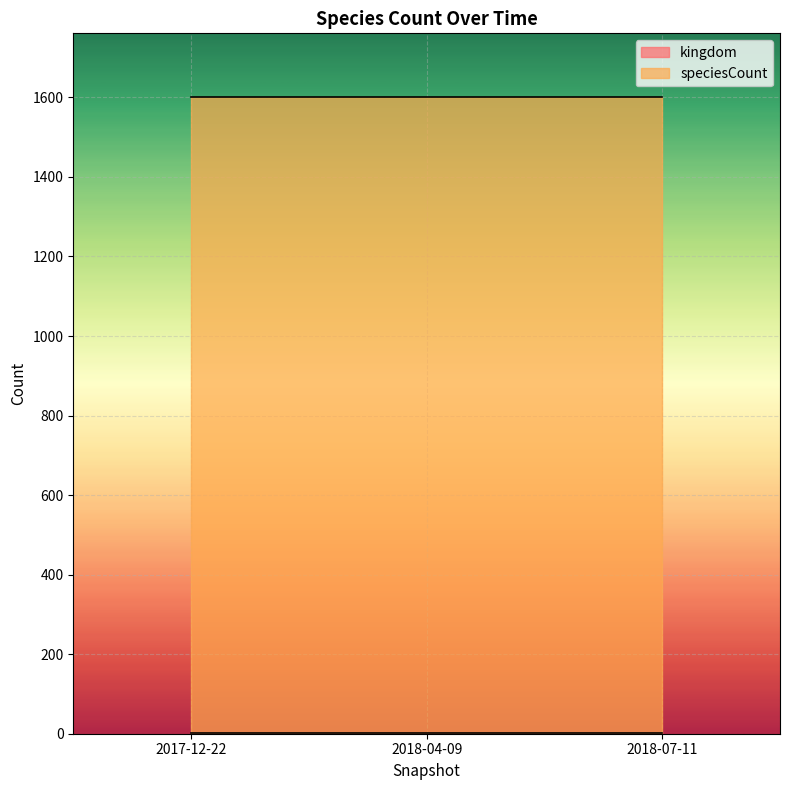

Reading left to right, transcribe all the data shown in this chart.

kingdom: 2017-12-22=1	2018-04-09=1	2018-07-11=1
speciesCount: 2017-12-22=1601	2018-04-09=1601	2018-07-11=1601